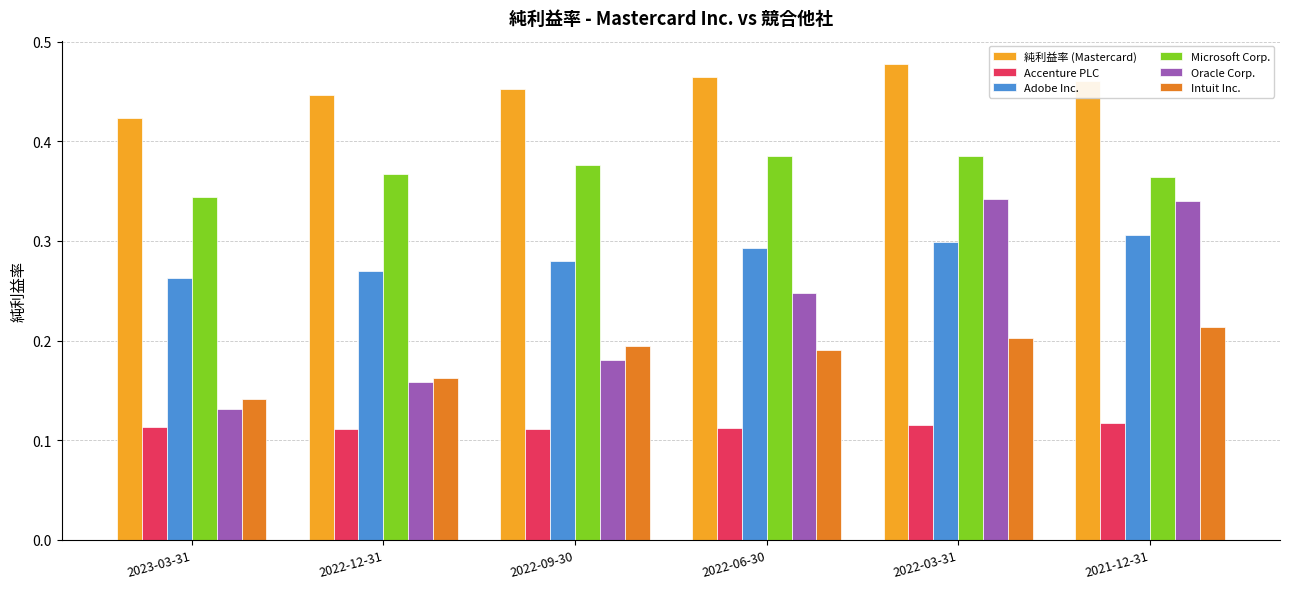

What is the total value across all series at 2023-03-31?

1.4